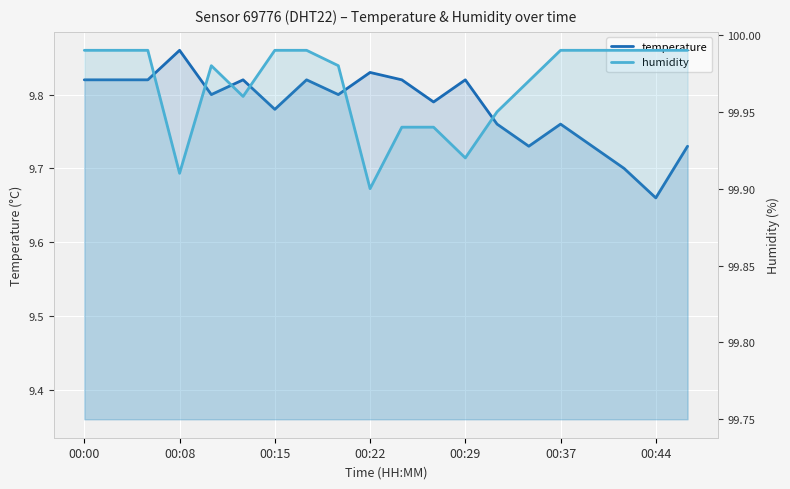

Count the temperature values in the range 9 to 10.

20